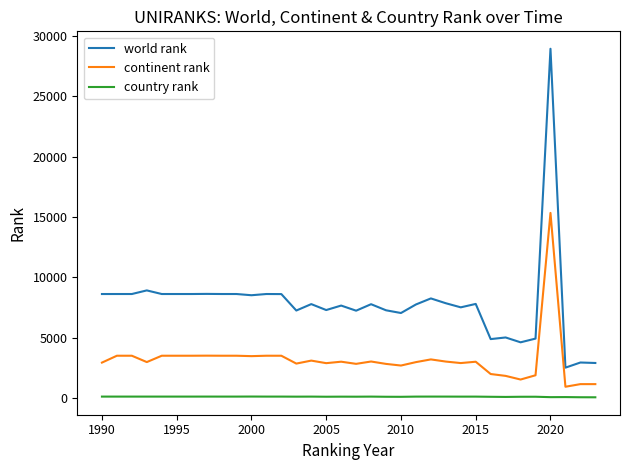

Which series has the widest spread of values?

world rank